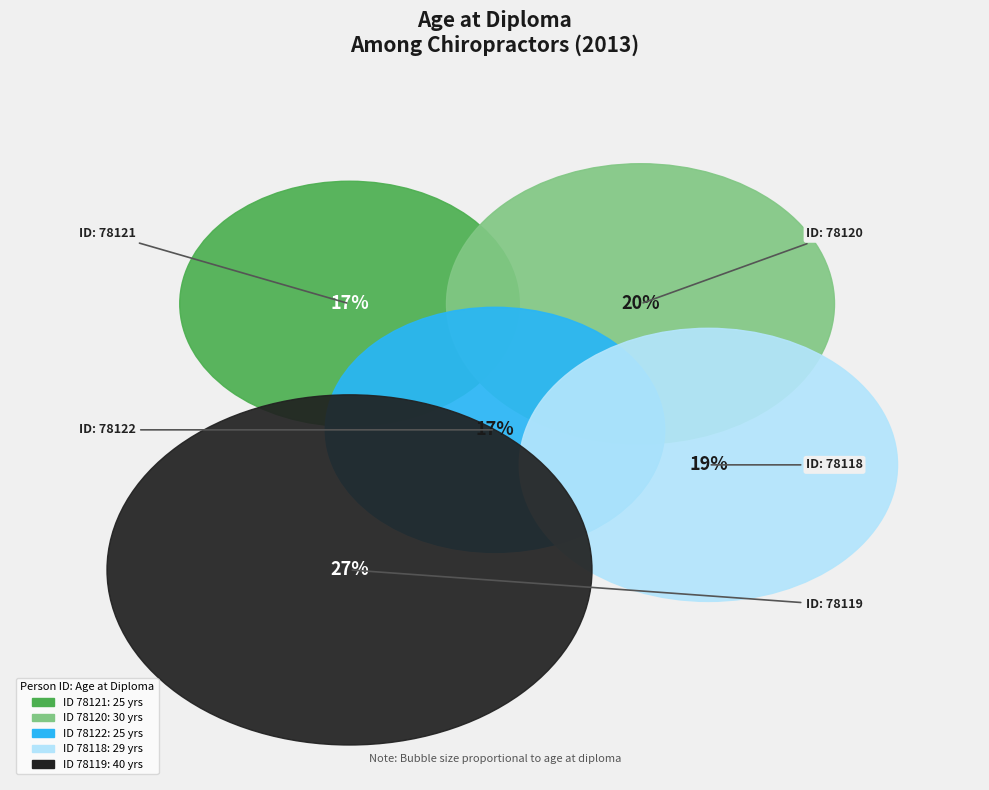

To the nearest percent, what is the difference between the 78120 and 78122 slice percentages?

3%